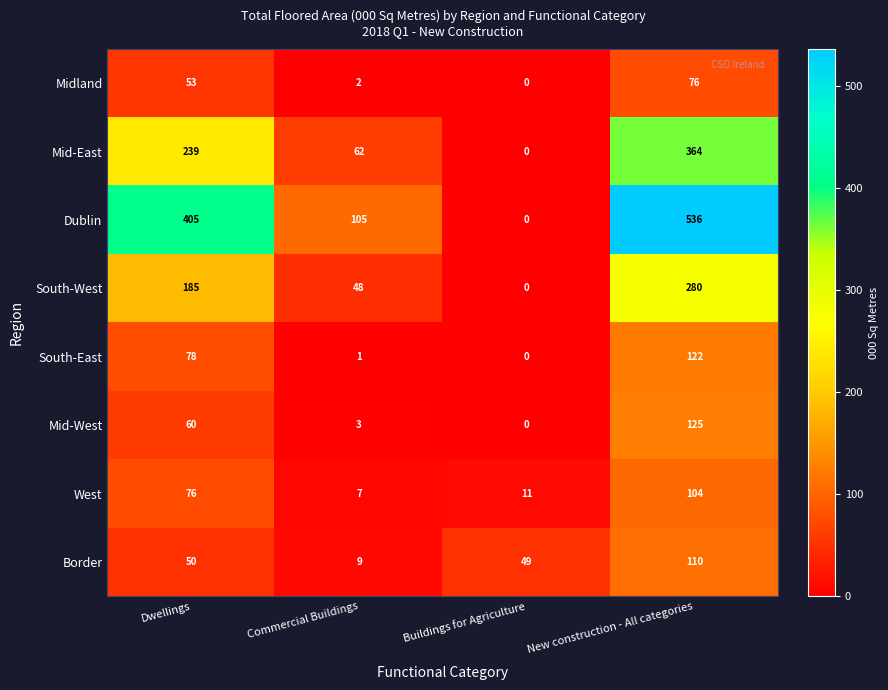

What is the difference between the maximum and second lowest values in the Mid-West series?

122